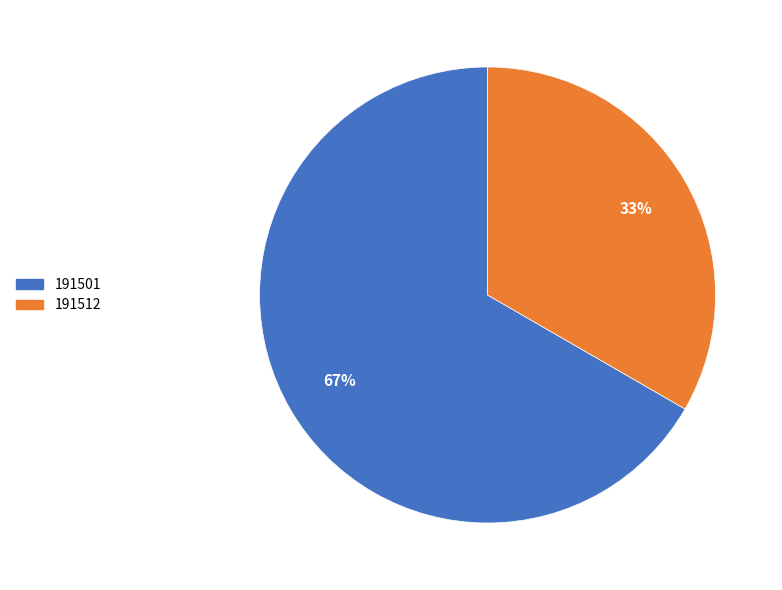

To the nearest percent, what is the average slice percentage?

50%